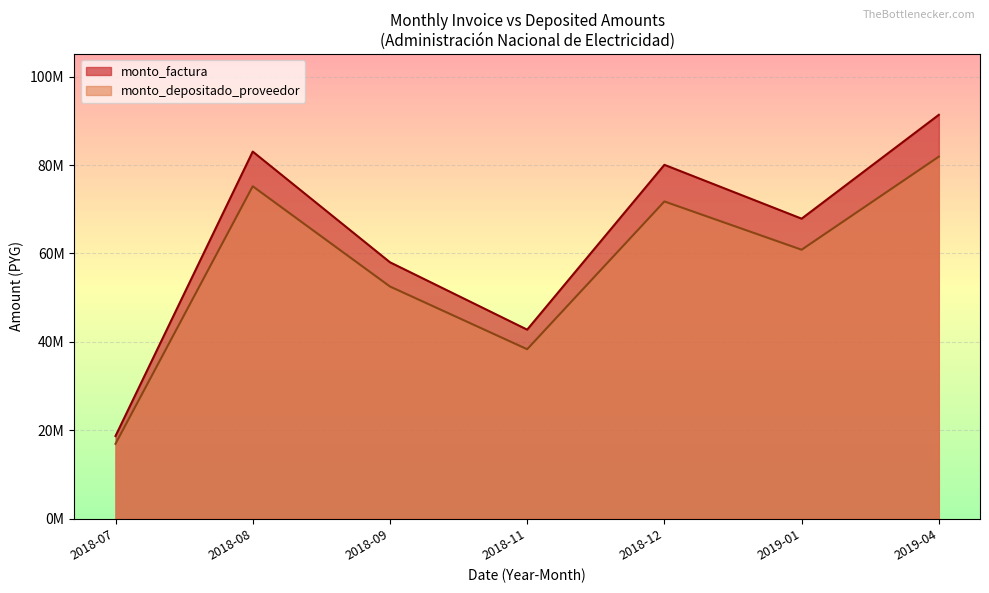

What are all the series names shown in the legend?

monto_factura, monto_depositado_proveedor